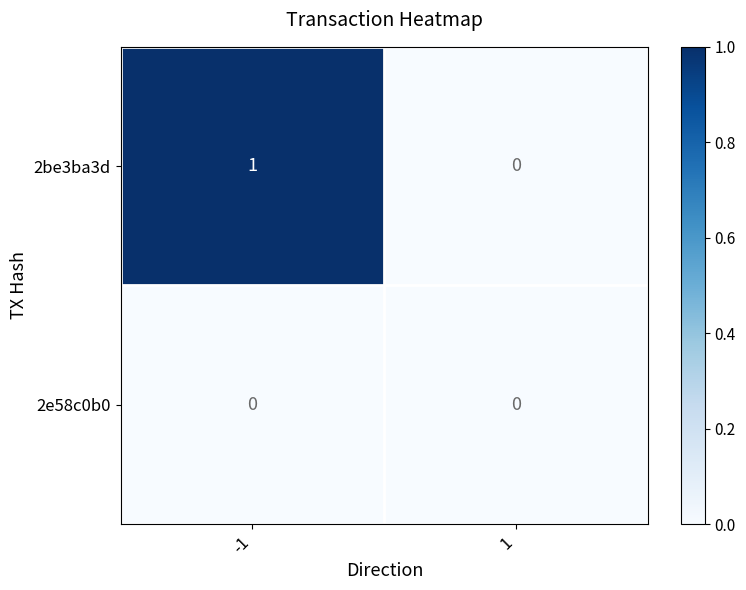

Which series has the largest total across all categories?

2be3ba3d